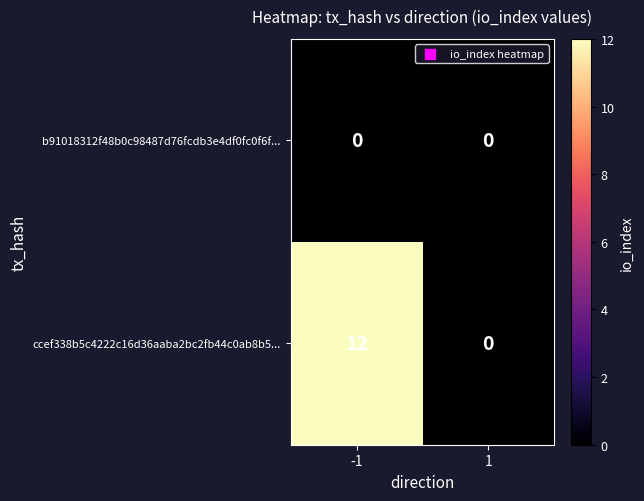

Rank the series by their maximum value, from lowest to highest.

b91018312f48b0c98487d76fcdb3e4df0fc0f6f..., ccef338b5c4222c16d36aaba2bc2fb44c0ab8b5...